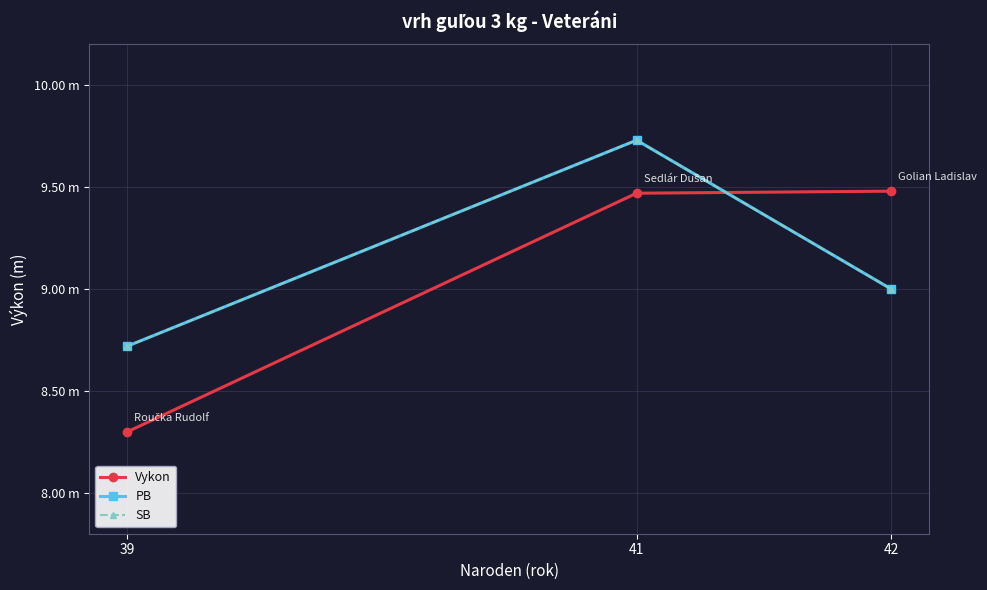

Rank the categories by SB value from highest to lowest.

41, 42, 39